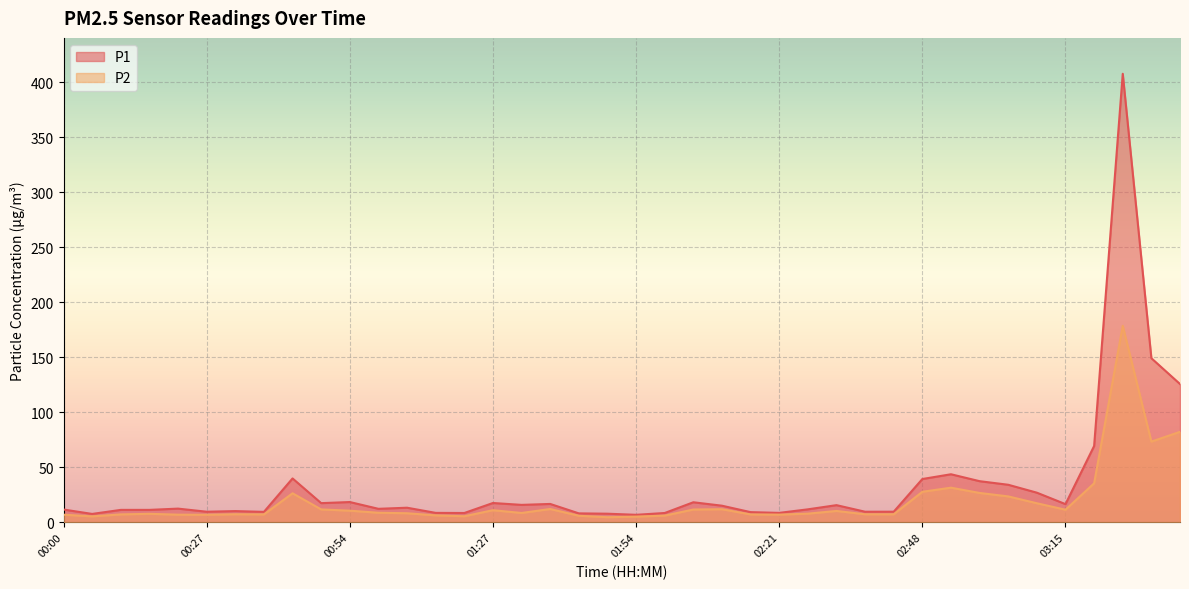

What are all the series names shown in the legend?

P1, P2